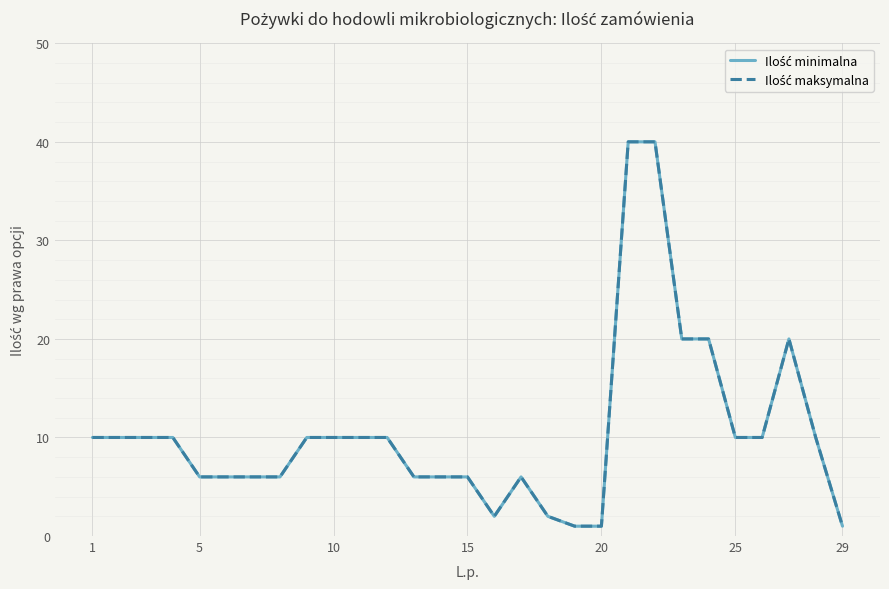

Reading left to right, list all the values displayed in this chart.

Ilość minimalna: 10	10	10	10	6	6	6	6	10	10	10	10	6	6	6	2	6	2	1	1	40	40	20	20	10	10	20	10	1
Ilość maksymalna: 10	10	10	10	6	6	6	6	10	10	10	10	6	6	6	2	6	2	1	1	40	40	20	20	10	10	20	10	1